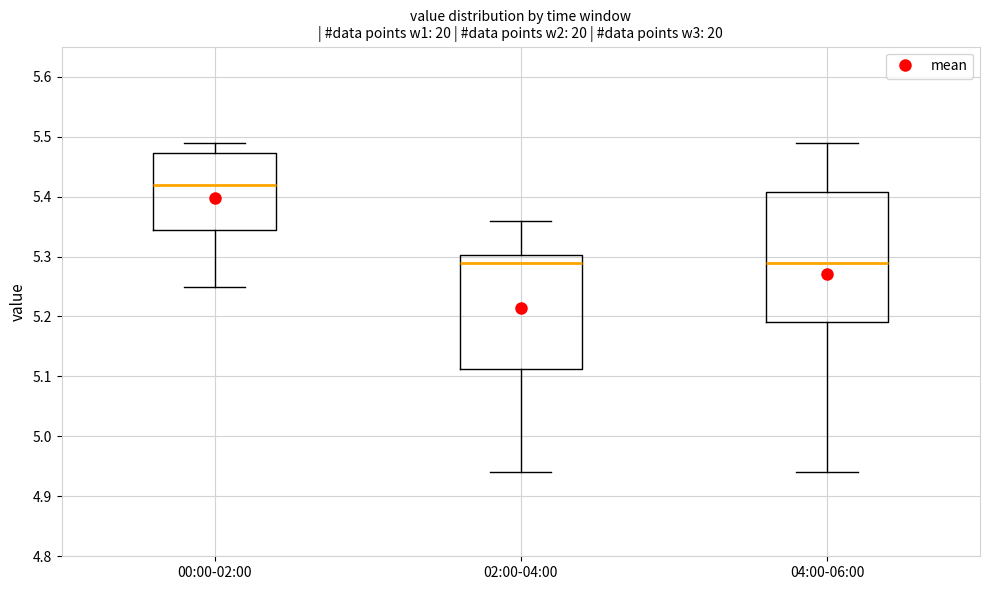

Reading left to right, transcribe this box plot: for each box, give where its median line is, the range the box spans, and where its two whiskers end, as read against the y-axis. The values are not printed on the chart, so give them approximately, as read against the axis.

00:00-02:00: median 5.42, box 5.35 to 5.47, whiskers 5.25 to 5.49
02:00-04:00: median 5.29, box 5.11 to 5.30, whiskers 4.94 to 5.36
04:00-06:00: median 5.29, box 5.19 to 5.41, whiskers 4.94 to 5.49